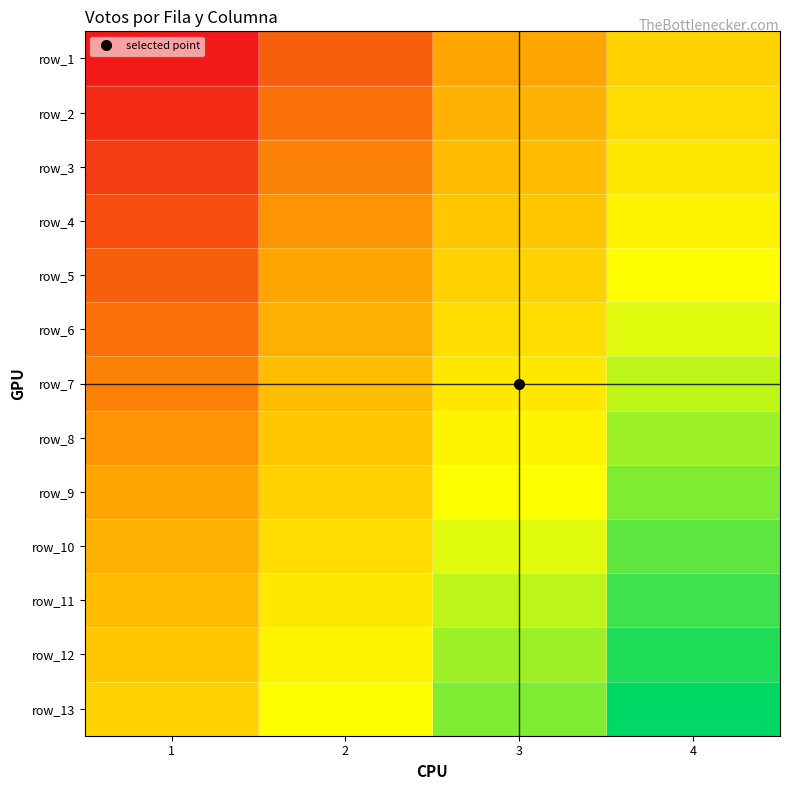

What is the difference between the maximum and minimum values in the row_6 series?

1.0